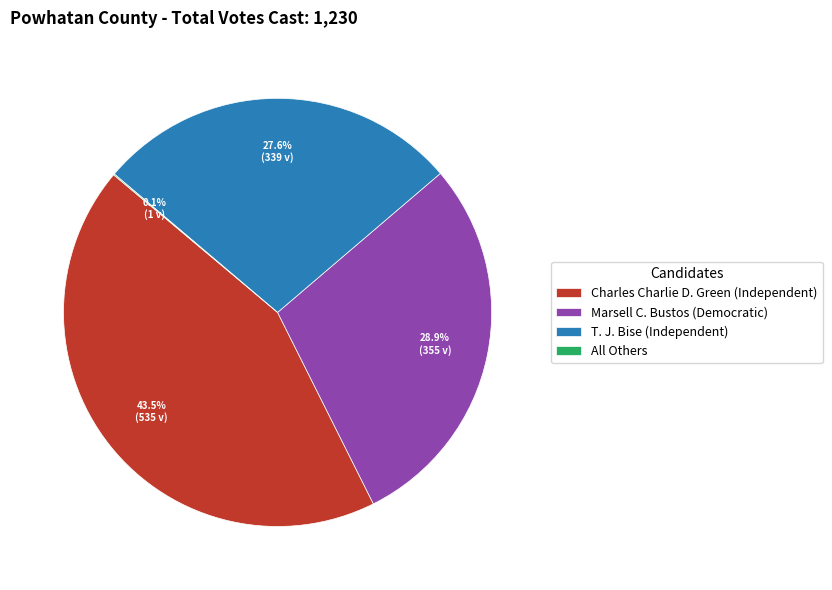

Which slice is the largest?

Charles Charlie D. Green (Independent)